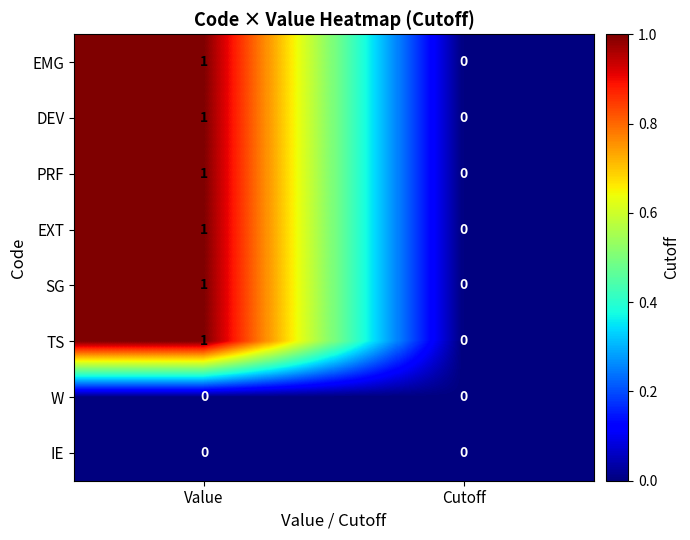

Which category has the highest value across all series?

Value